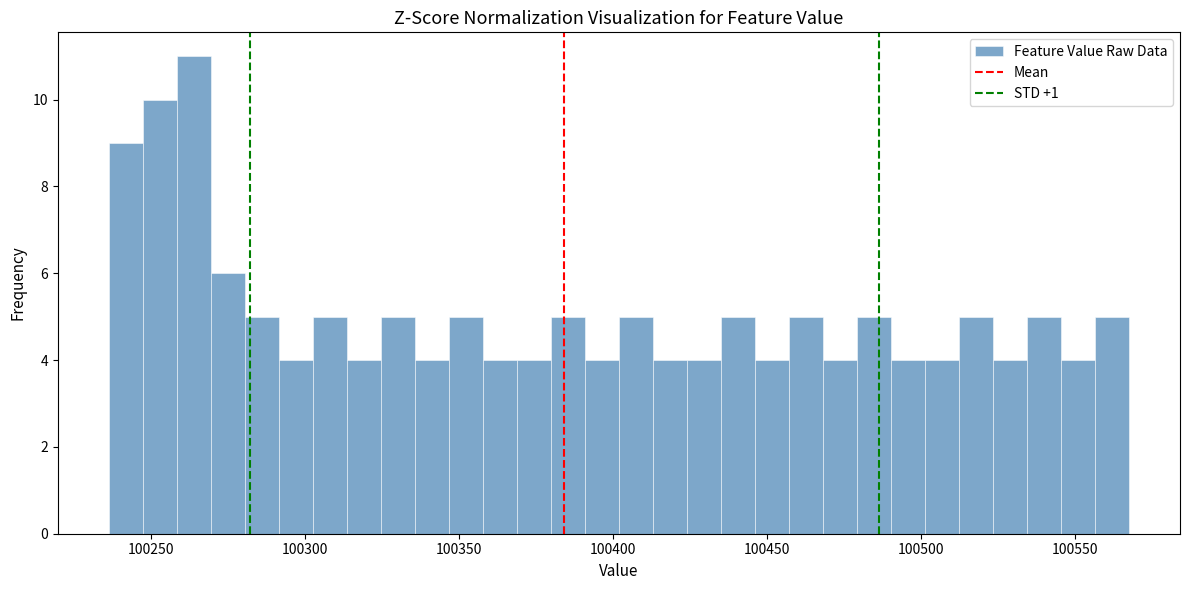

Around what value on the x-axis is the tallest bar? Give the approximate position of its centre, as read against the axis.

100265